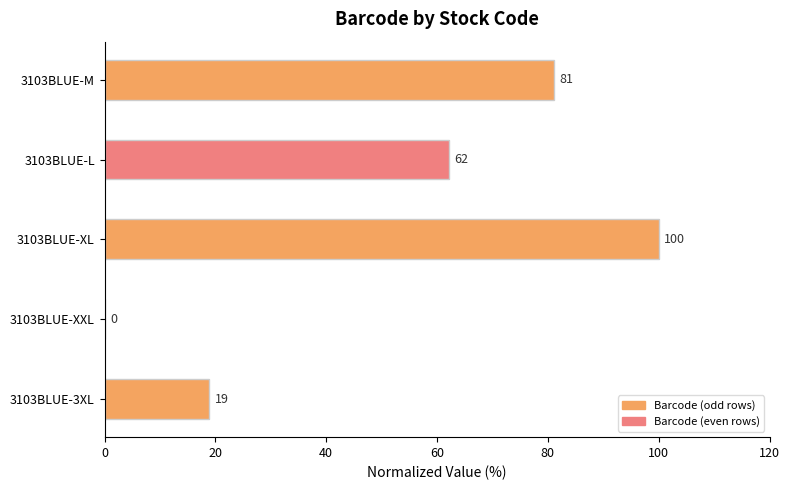

What is the approximate value at 3103BLUE-3XL?

18.9